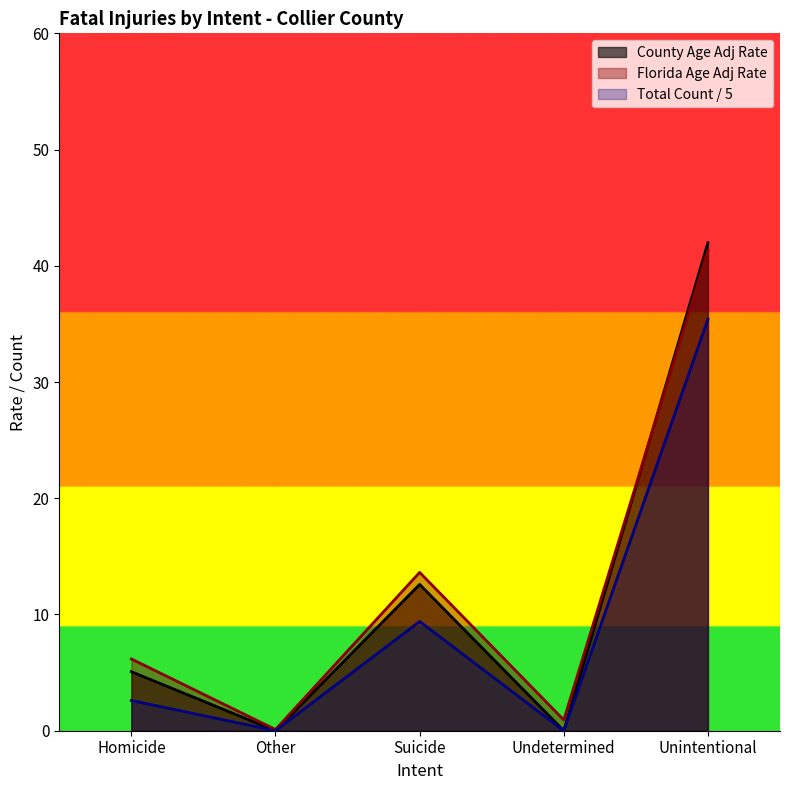

Where does the Total Count series first go above 2?

Homicide